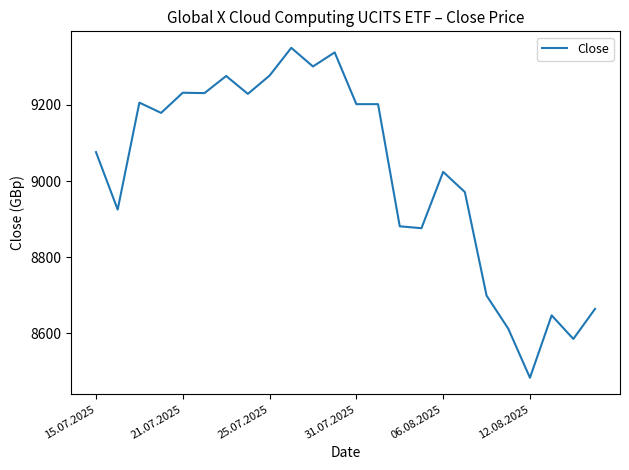

Does the chart have visible grid lines?

No